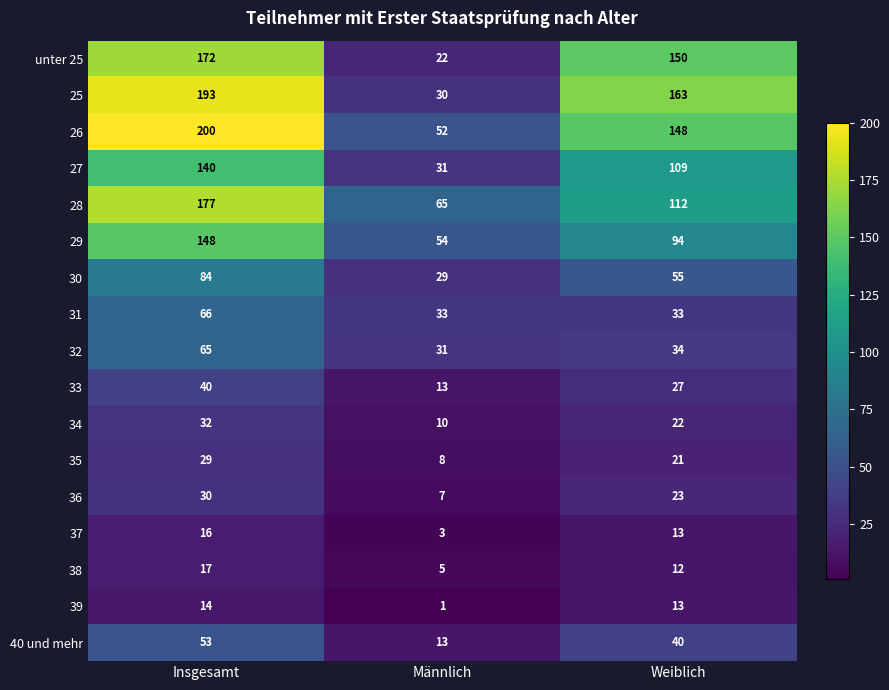

How many distinct data groups are displayed?

17